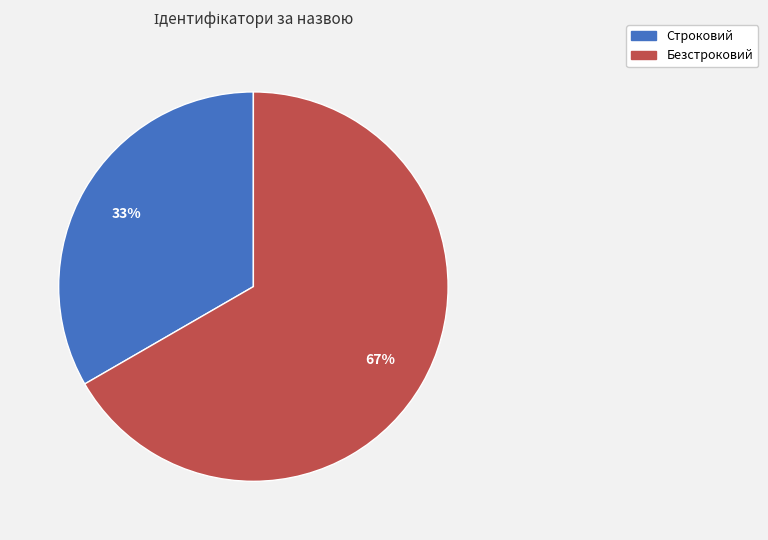

Between Строковий and Безстроковий, which is larger?

Безстроковий